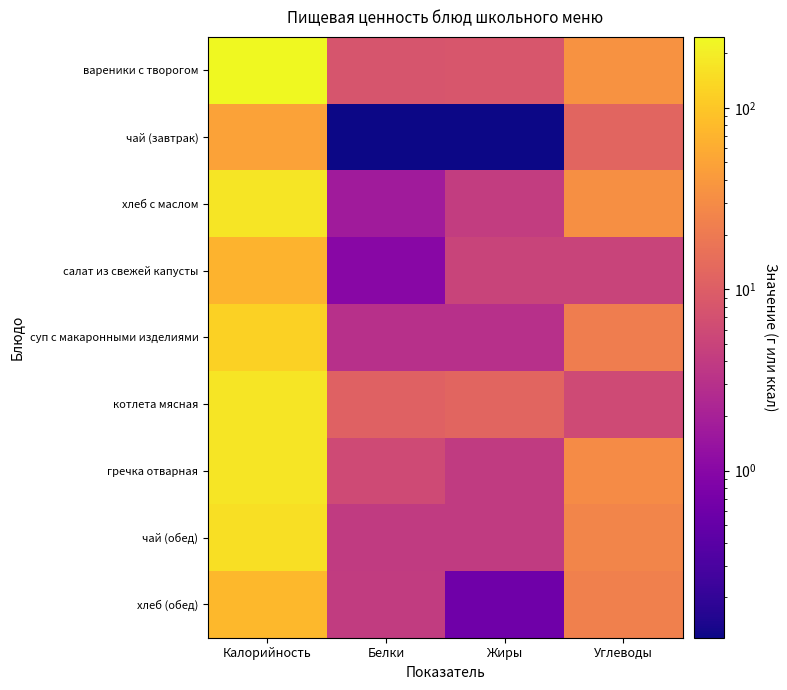

What is the maximum value shown in the chart?

246.2